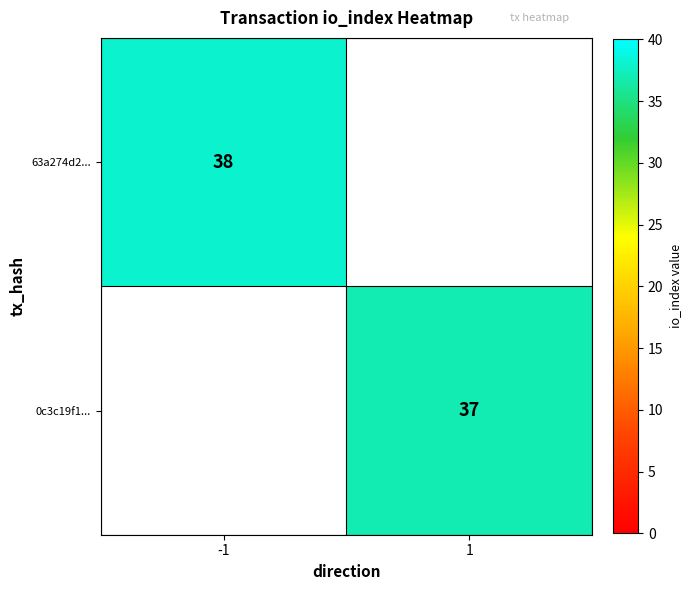

How many series are shown in this chart?

2